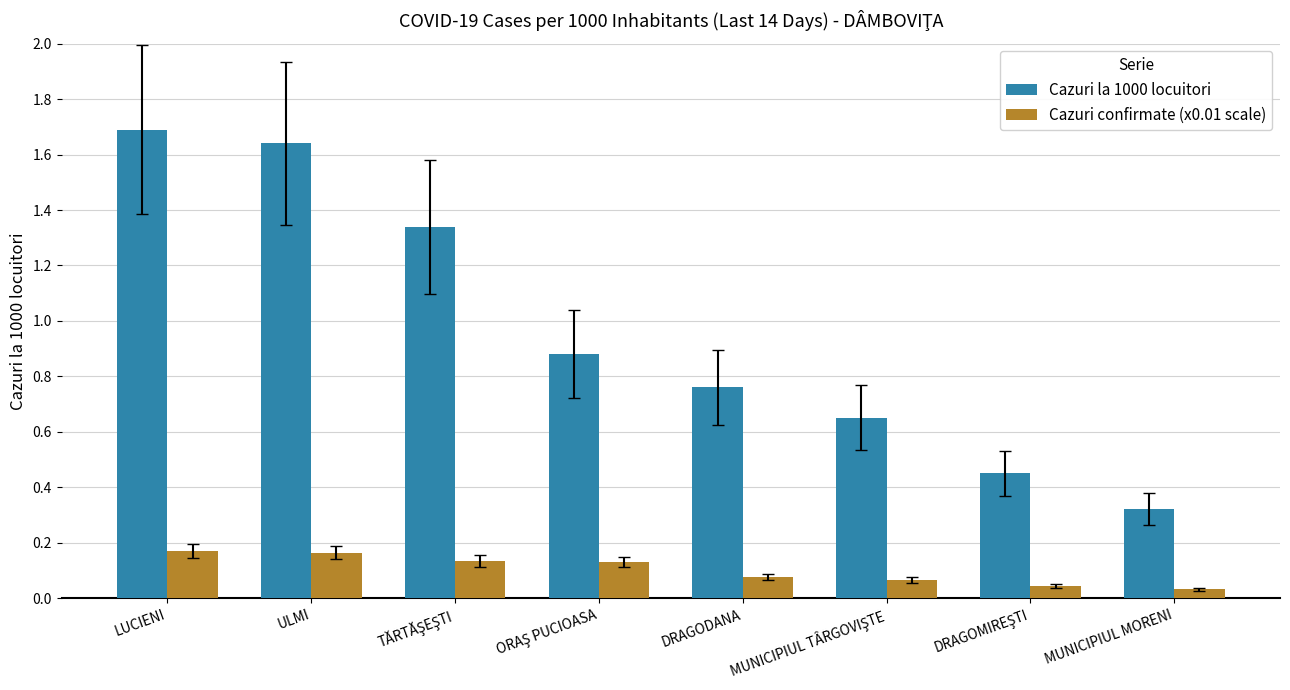

Which series has the largest range (max minus min)?

Cazuri la 1000 locuitori